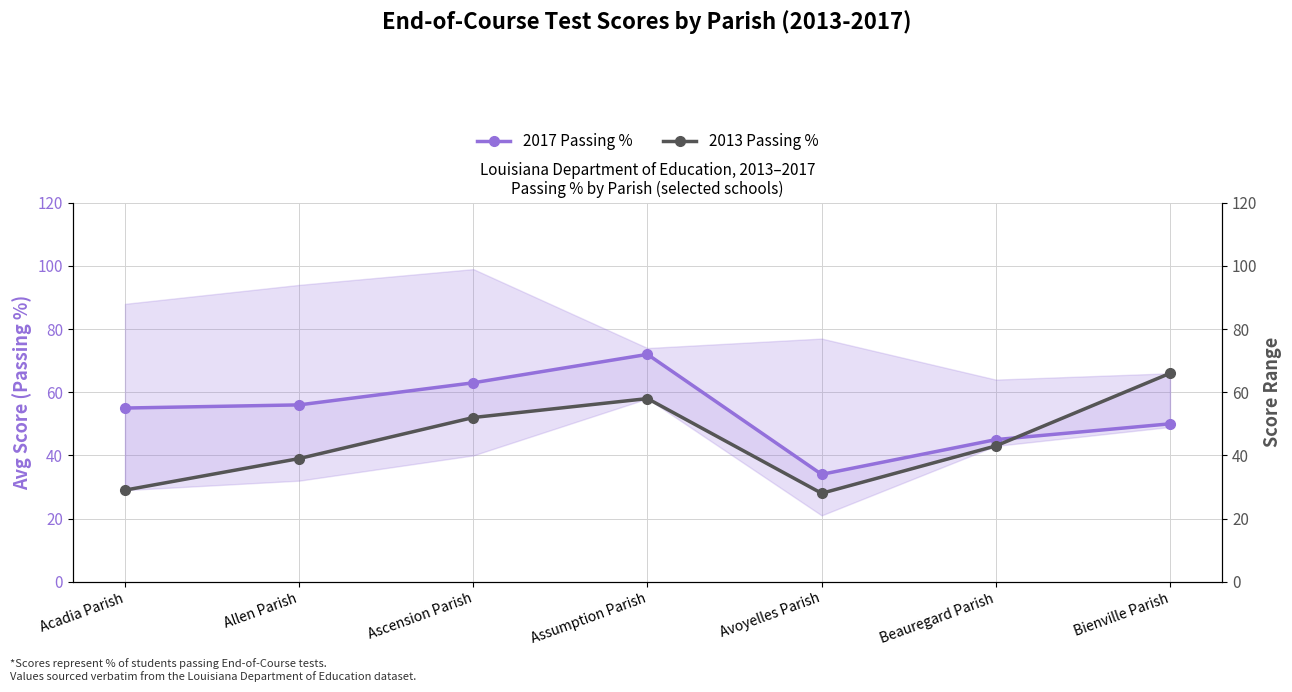

What is the greatest value displayed?

72